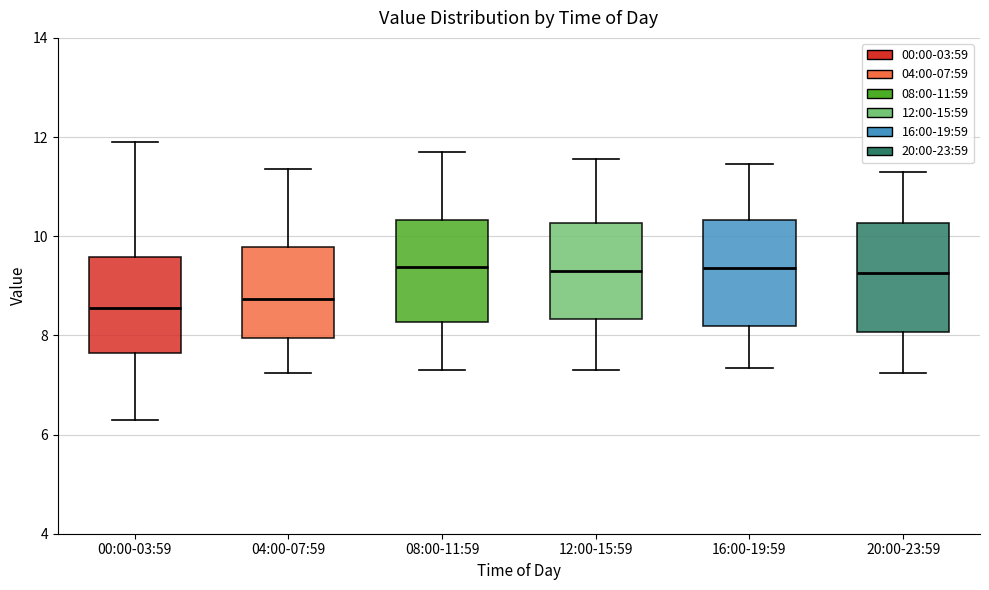

Where is the upper edge of the box for 16:00-19:59 on the y-axis? The values are not printed on the chart, so give them approximately, as read against the axis.

10.4